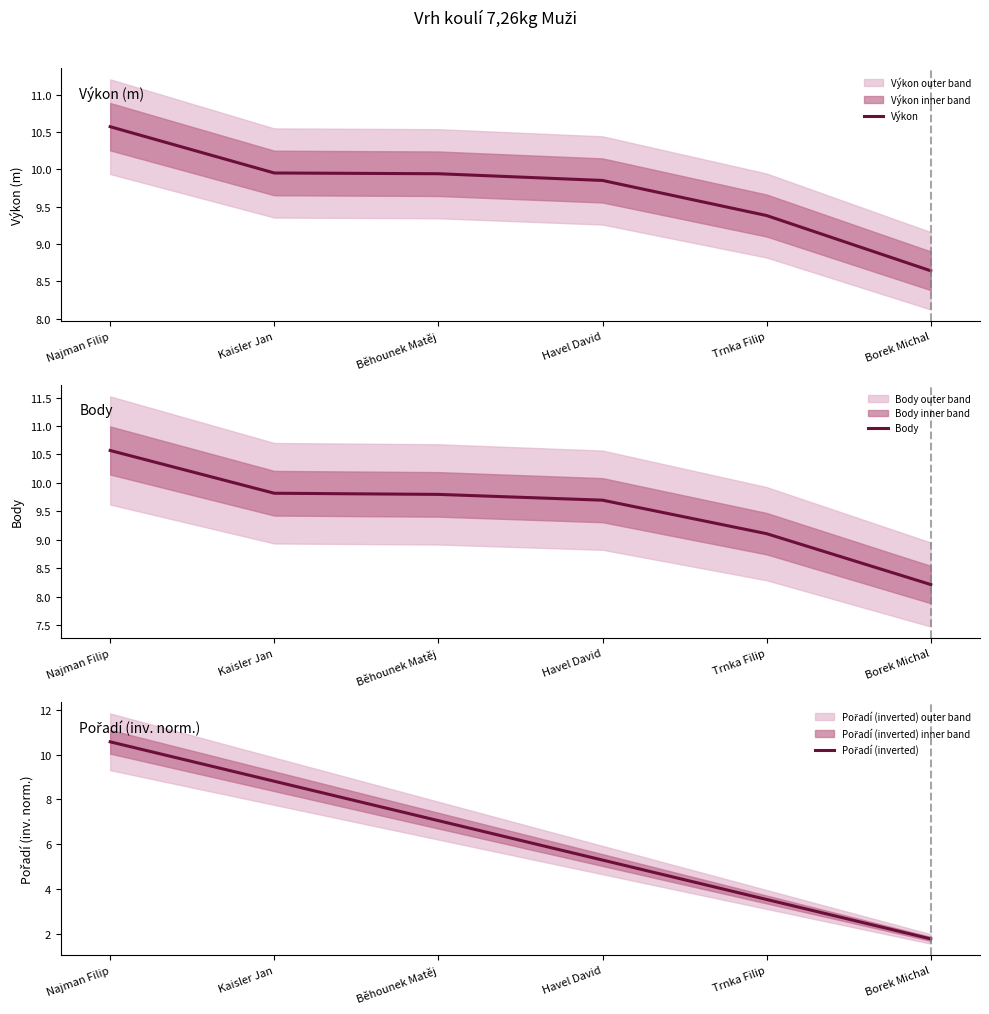

What is the label of the 3rd point from the left?

Běhounek Matěj